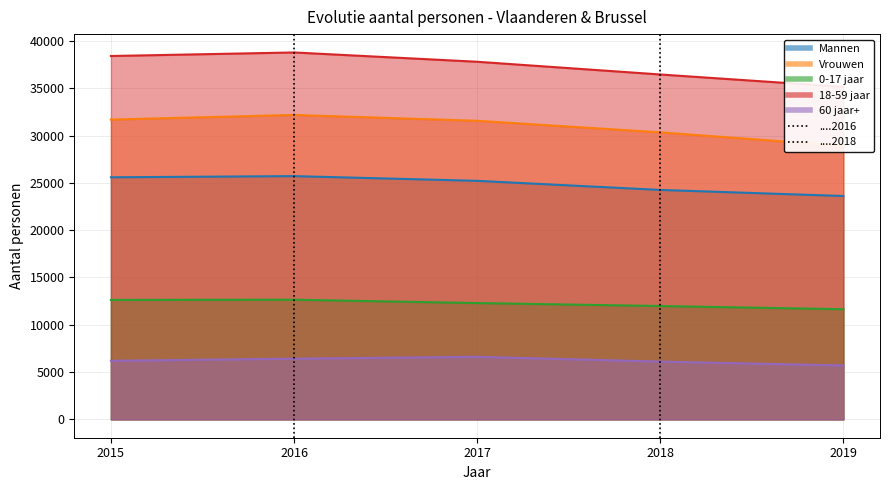

The 18-59 jaar series shows 23976 at 2016. True or false?

False